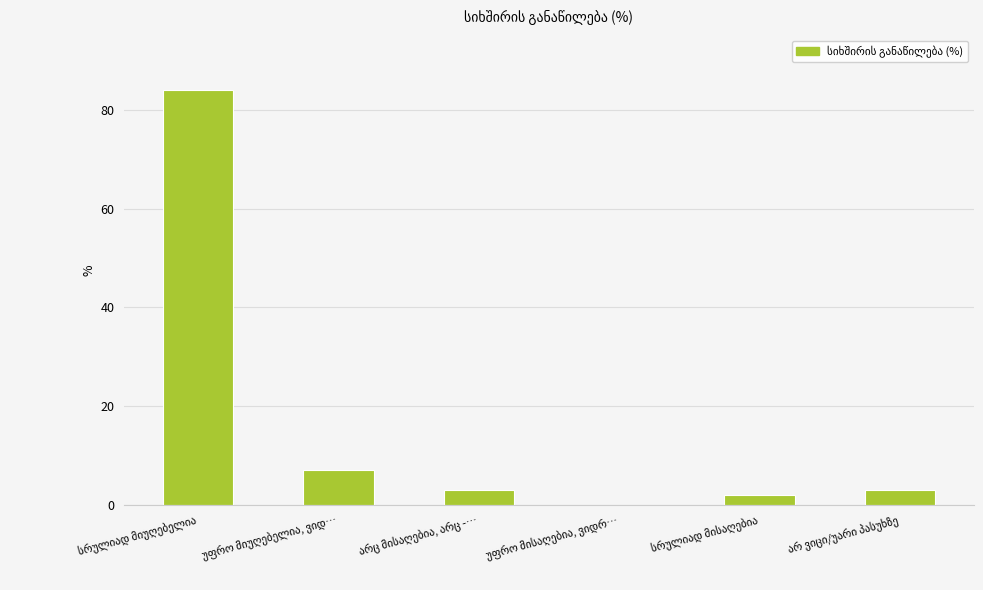

What is the sum of all values?

99